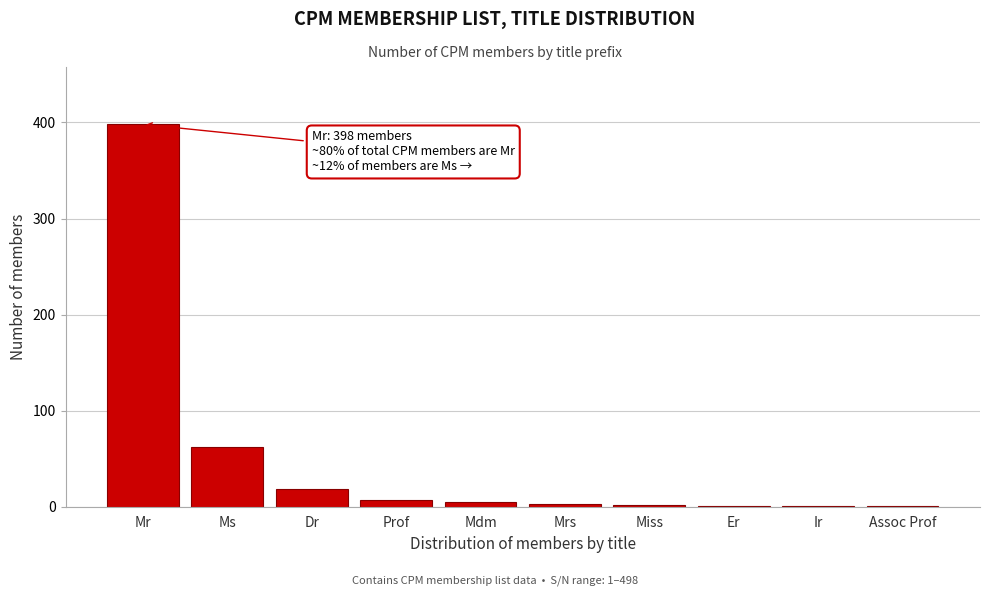

What is the maximum value shown in the chart?

398